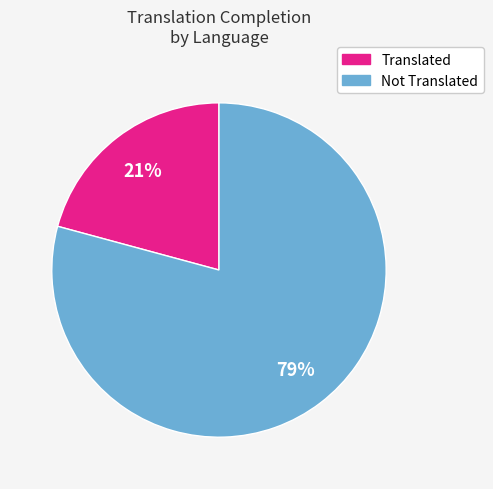

Is there any slice that represents more than half of the pie?

Yes